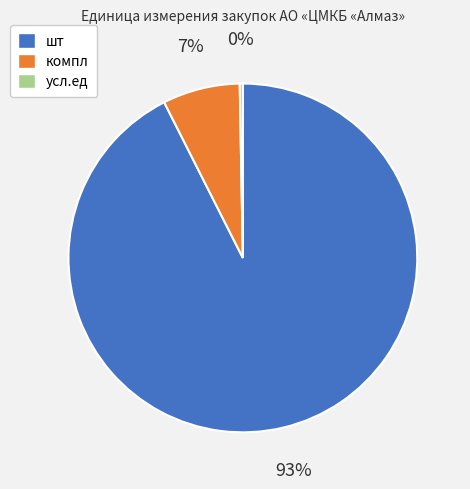

To the nearest percent, what is the average slice percentage?

33%